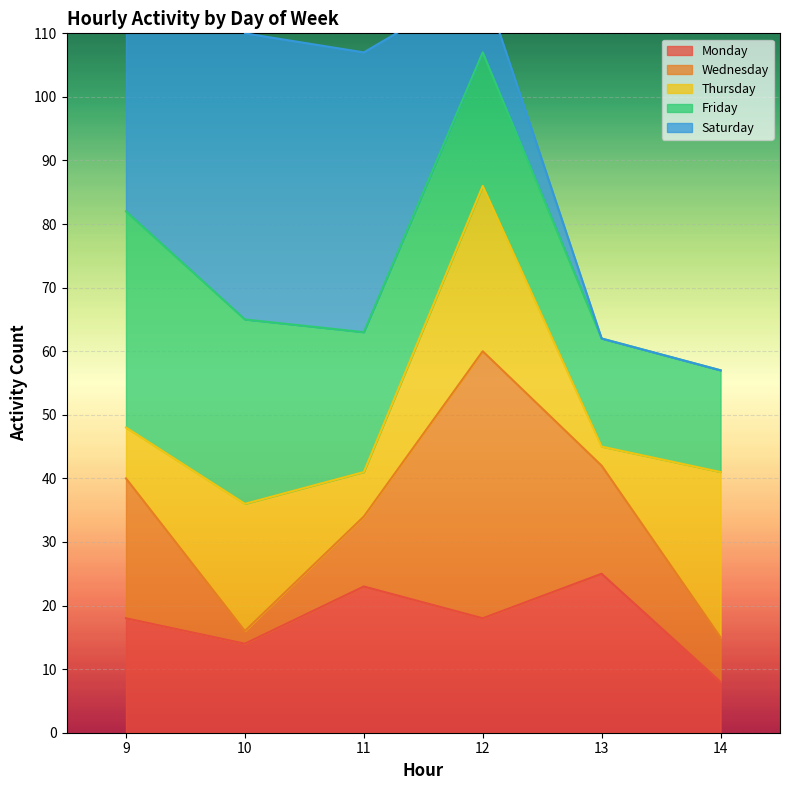

Where is Thursday nearest to the value 14?

9